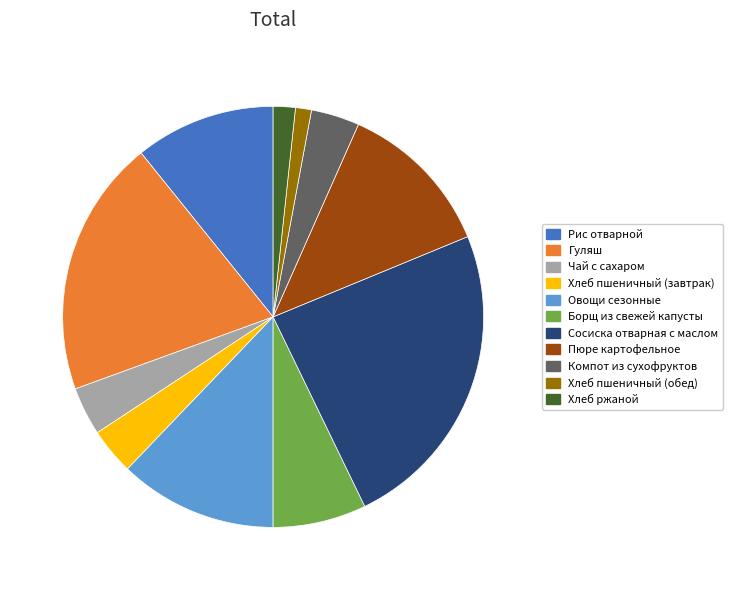

Between Рис отварной and Борщ из свежей капусты, which is larger?

Рис отварной